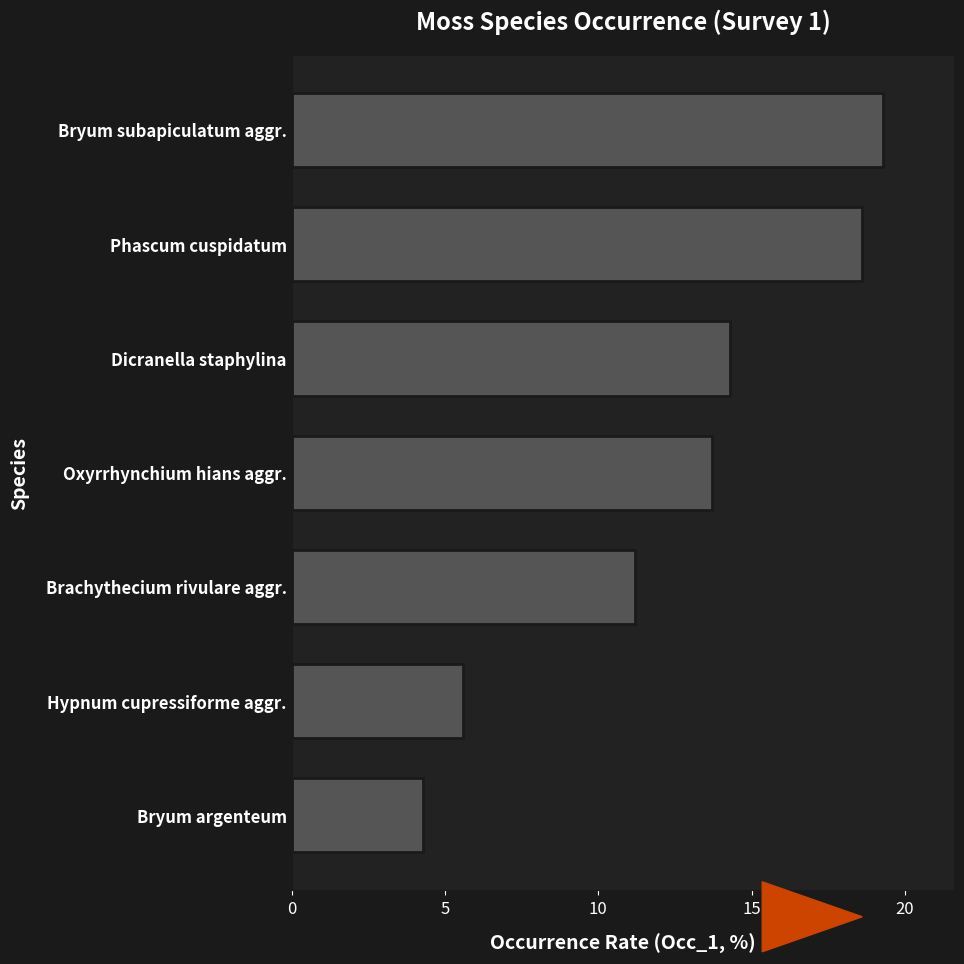

What is the difference between the maximum and minimum values?

15.0